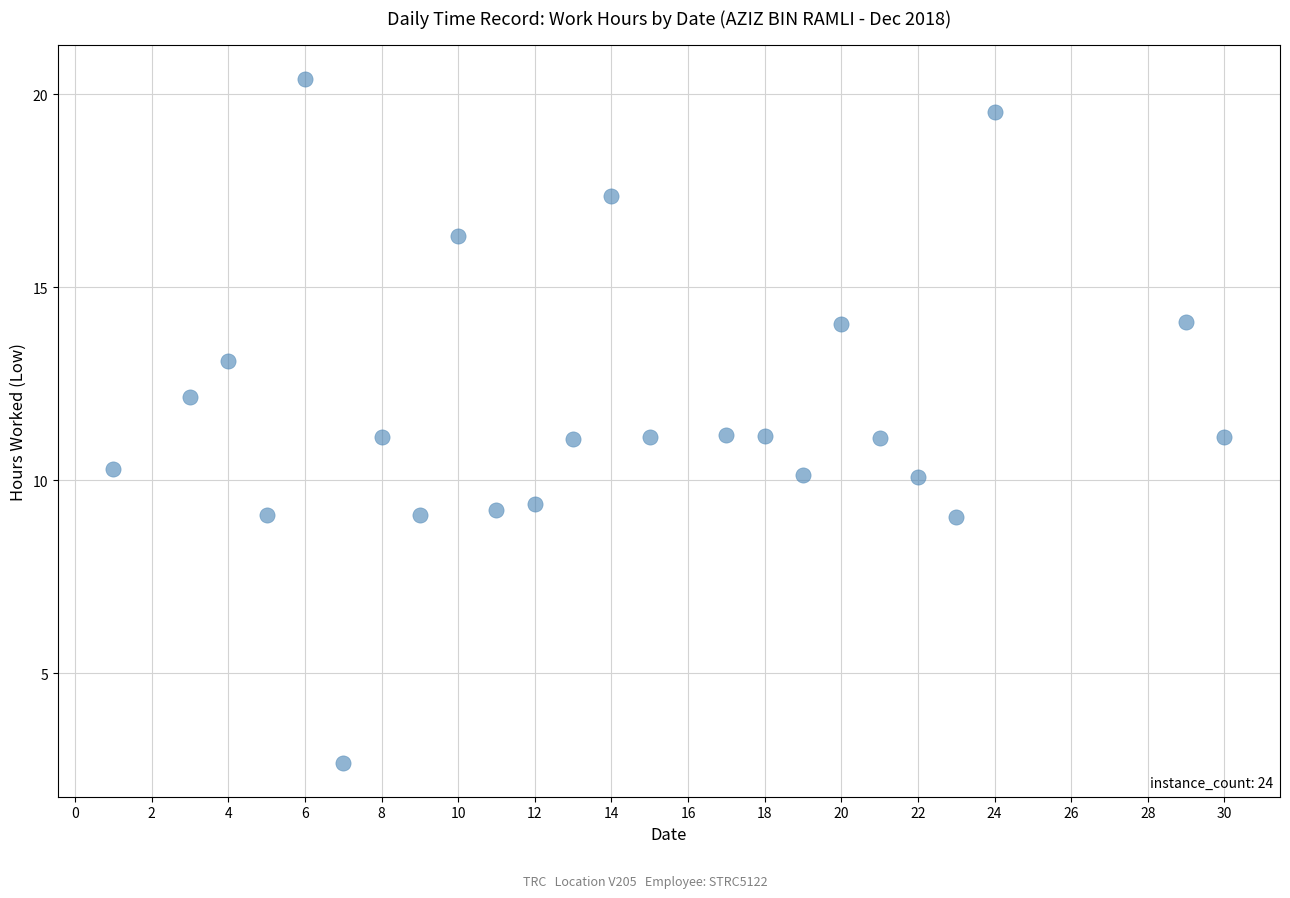

What is the range of X values (max minus min)?

29.0